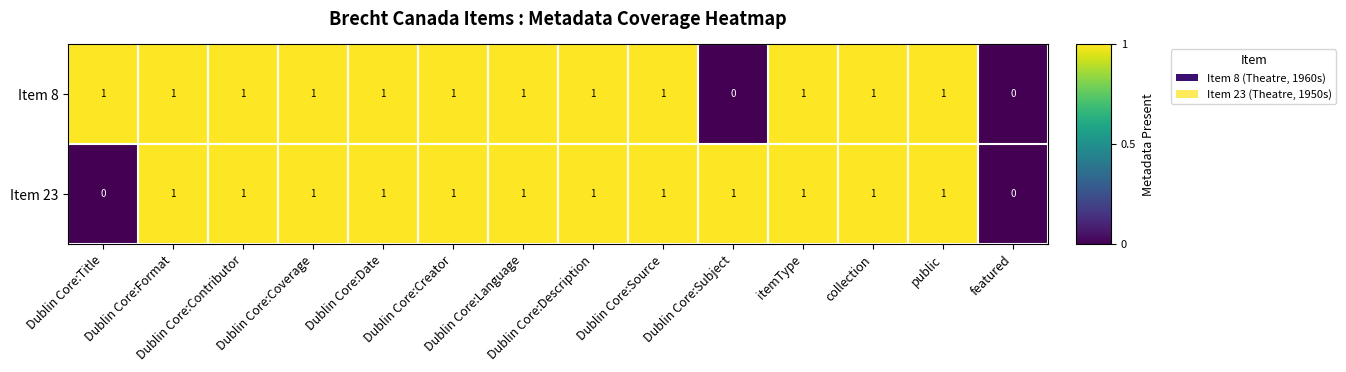

What is the sum of all Item 8 values?

12